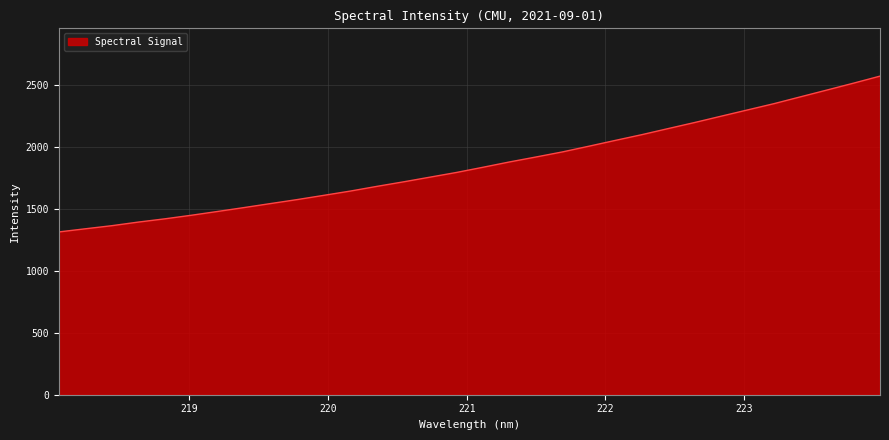

What is the difference between the maximum and minimum values?

1258.8